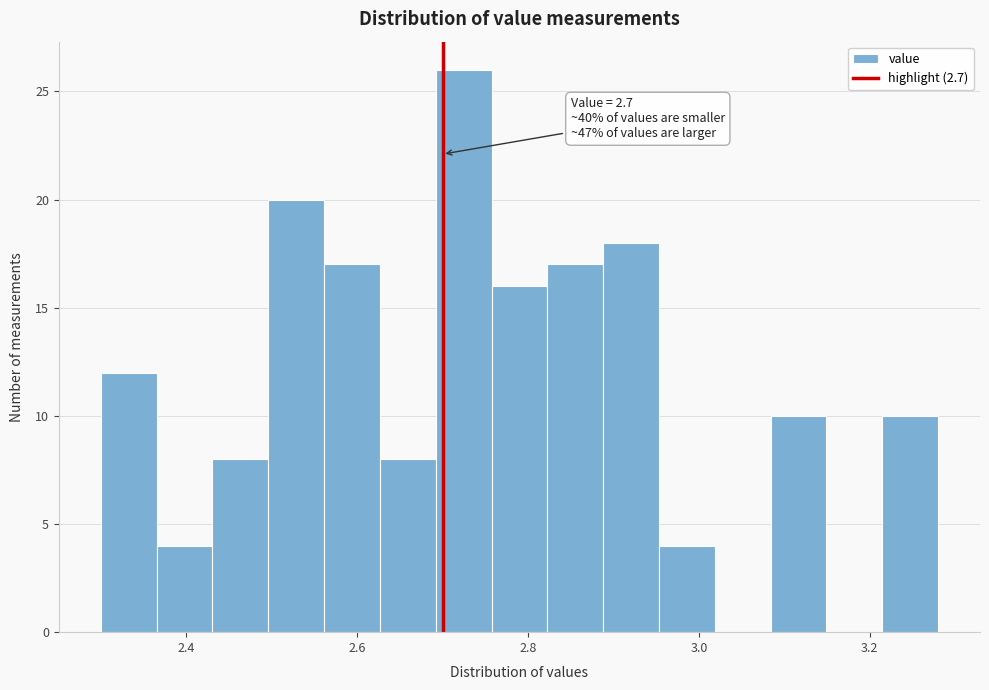

Around what value on the x-axis is the tallest bar? Give the approximate position of its centre, as read against the axis.

2.72